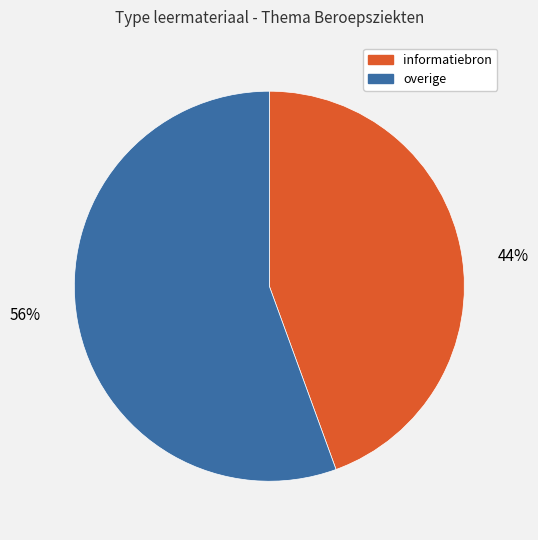

Is there any slice that represents more than half of the pie?

Yes